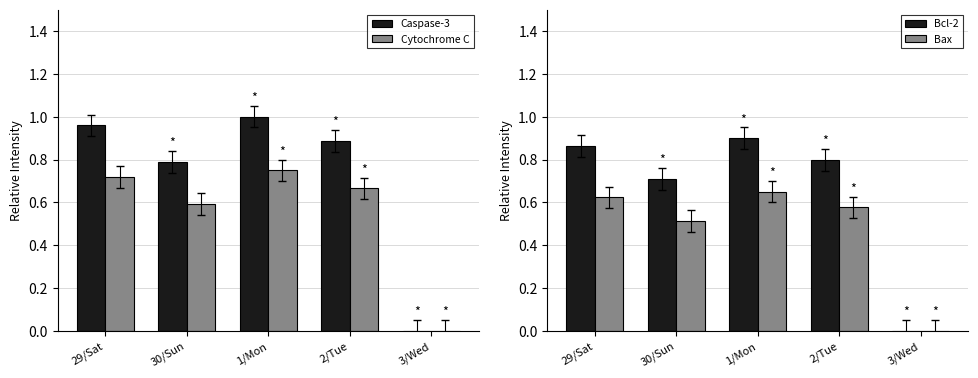

At which category is the sum across all series the highest?

1/Mon